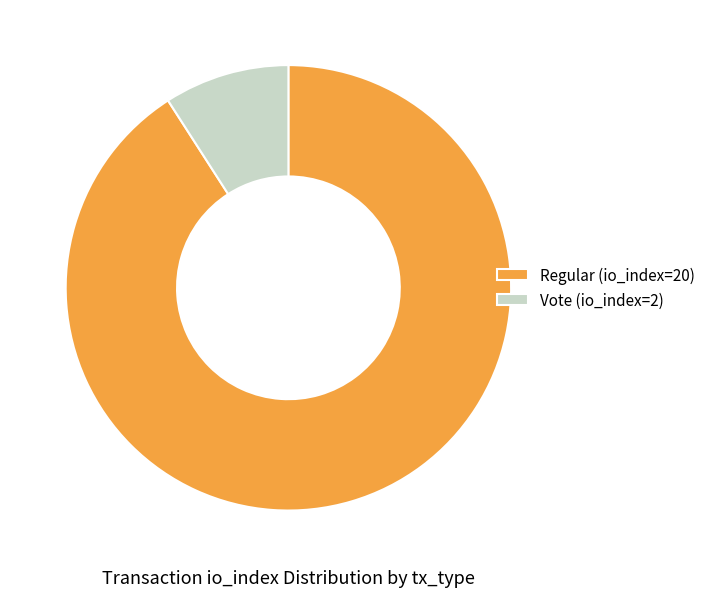

Which has a higher value, Regular (io_index=20) or Vote (io_index=2)?

Regular (io_index=20)